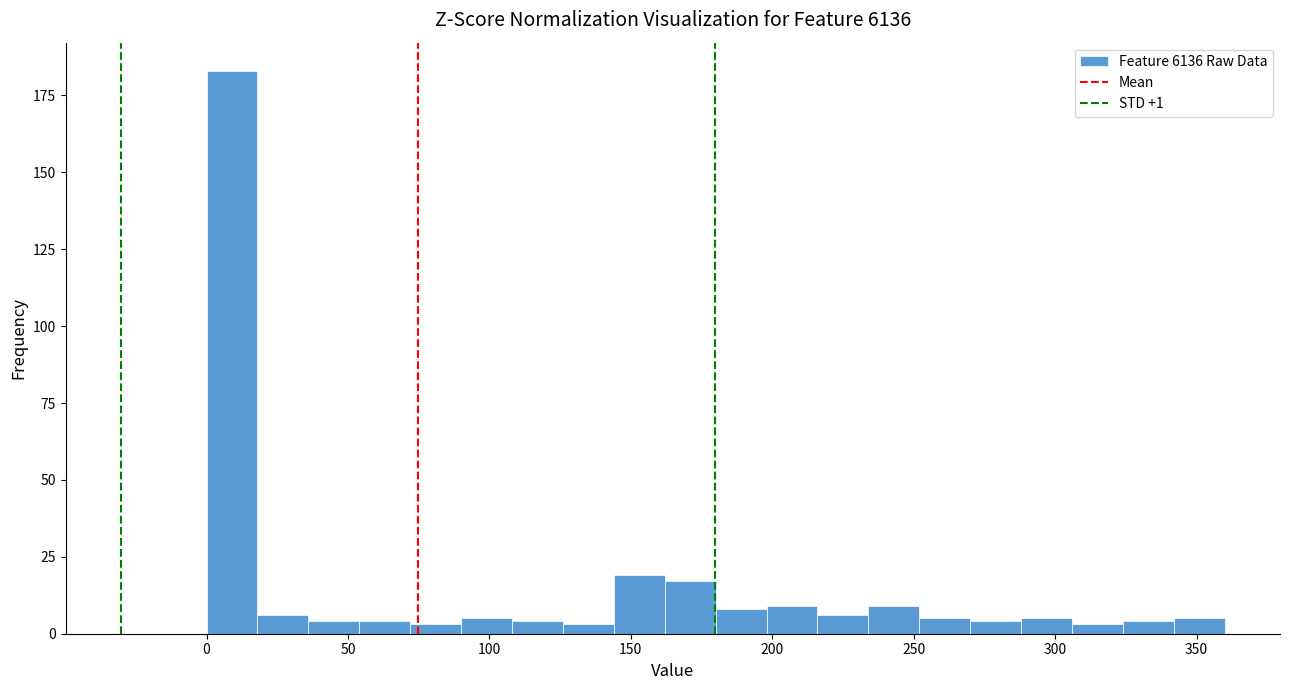

Read against the x-axis, roughly where is the centre of the tallest bar?

10